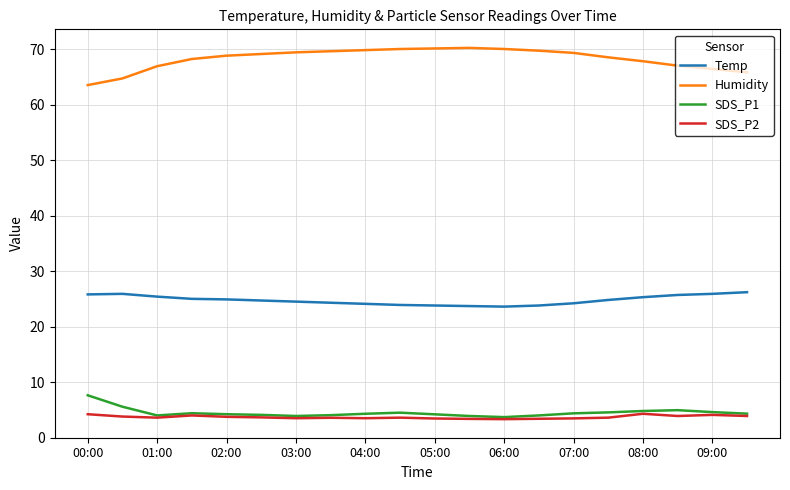

What is the minimum value for SDS_P2?

3.3